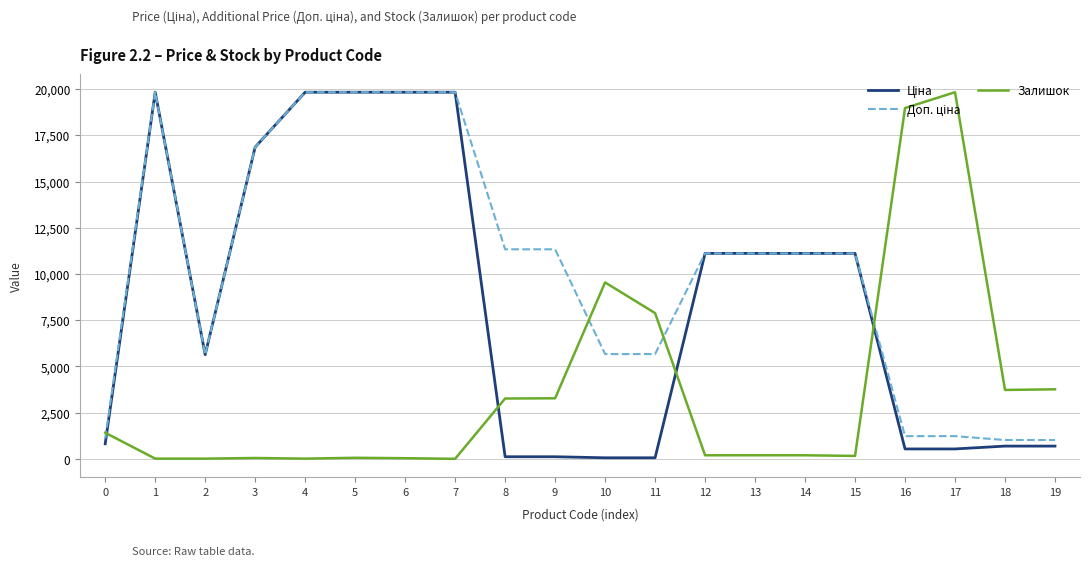

Reading left to right, transcribe all the data shown in this chart.

Ціна: 0=813.0	1=19831.1	2=5636.0	3=16863.2	4=19831.1	5=19831.1	6=19831.1	7=19831.1	8=113.3	9=113.3	10=56.7	11=56.7	12=11113.6	13=11113.6	14=11113.6	15=11113.6	16=535.4	17=535.4	18=689.1	19=689.1
Доп. ціна: 0=1101.8	1=19831.1	2=5636.0	3=16863.2	4=19831.1	5=19831.1	6=19831.1	7=19831.1	8=11334.0	9=11334.0	10=5667.0	11=5667.0	12=11113.6	13=11113.6	14=11113.6	15=11113.6	16=1227.2	17=1227.2	18=1017.8	19=1017.8
Залишок: 0=1411.7	1=11.3	2=11.3	3=45.2	4=11.3	5=56.5	6=33.9	7=0.0	8=3263.8	9=3275.1	10=9542.9	11=7882.7	12=192.0	13=192.0	14=192.0	15=158.1	16=18972.8	17=19831.1	18=3726.8	19=3760.7